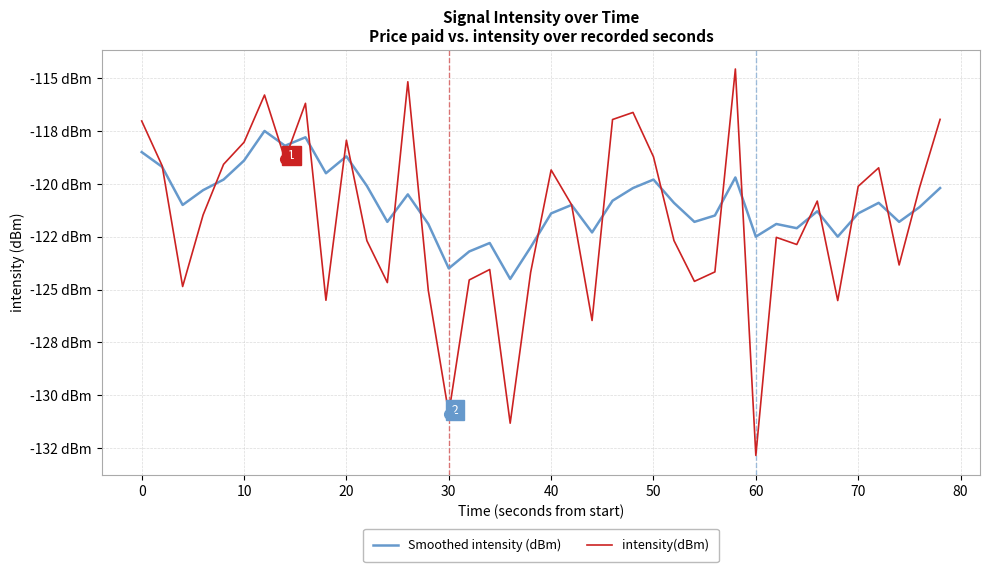

Rank the series by their average value, from lowest to highest.

intensity(dBm), Smoothed intensity (dBm)